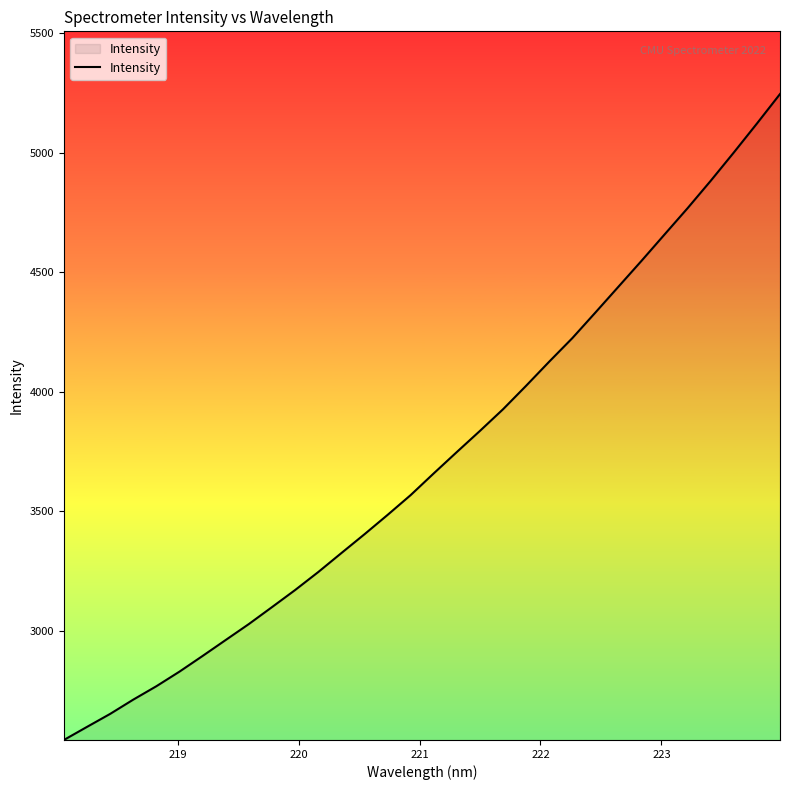

What is the maximum value shown in the chart?

5246.5